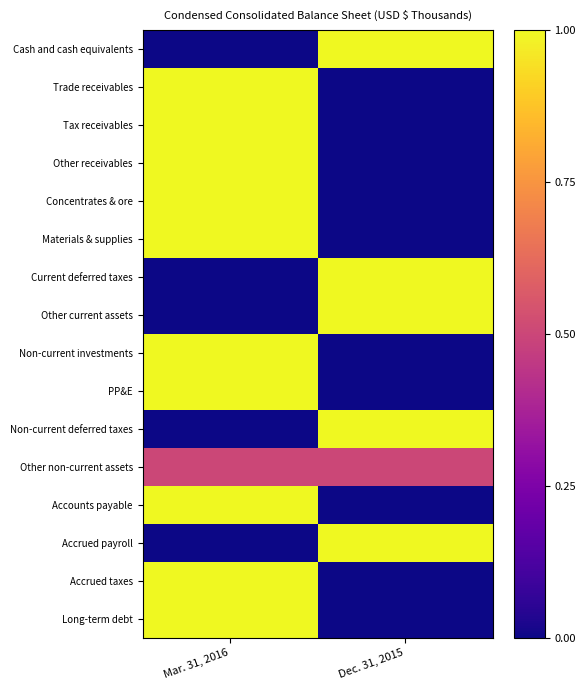

Which series has the largest total across all categories?

Cash and cash equivalents